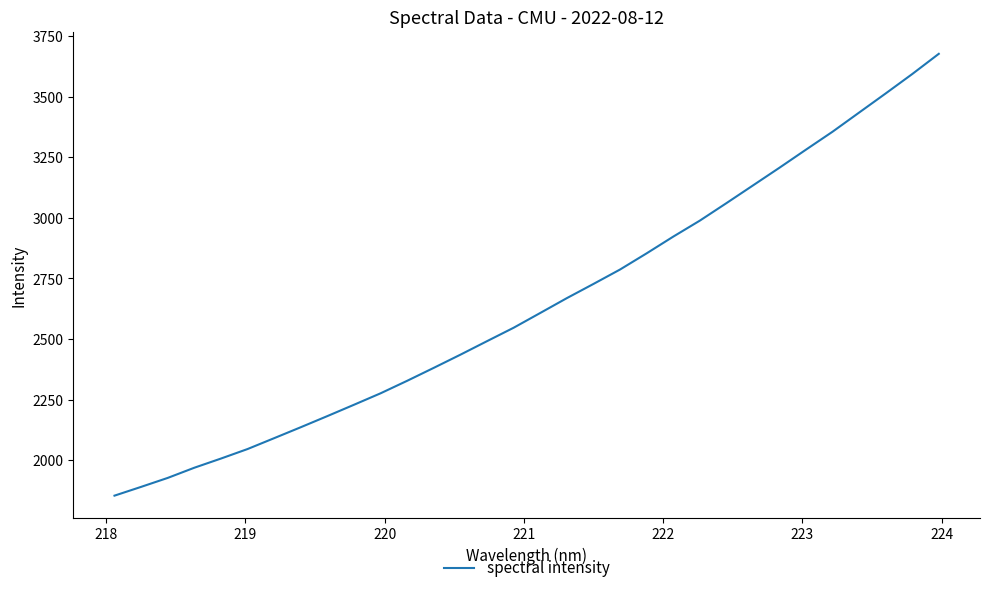

What is the difference between the maximum and minimum values?

1823.1